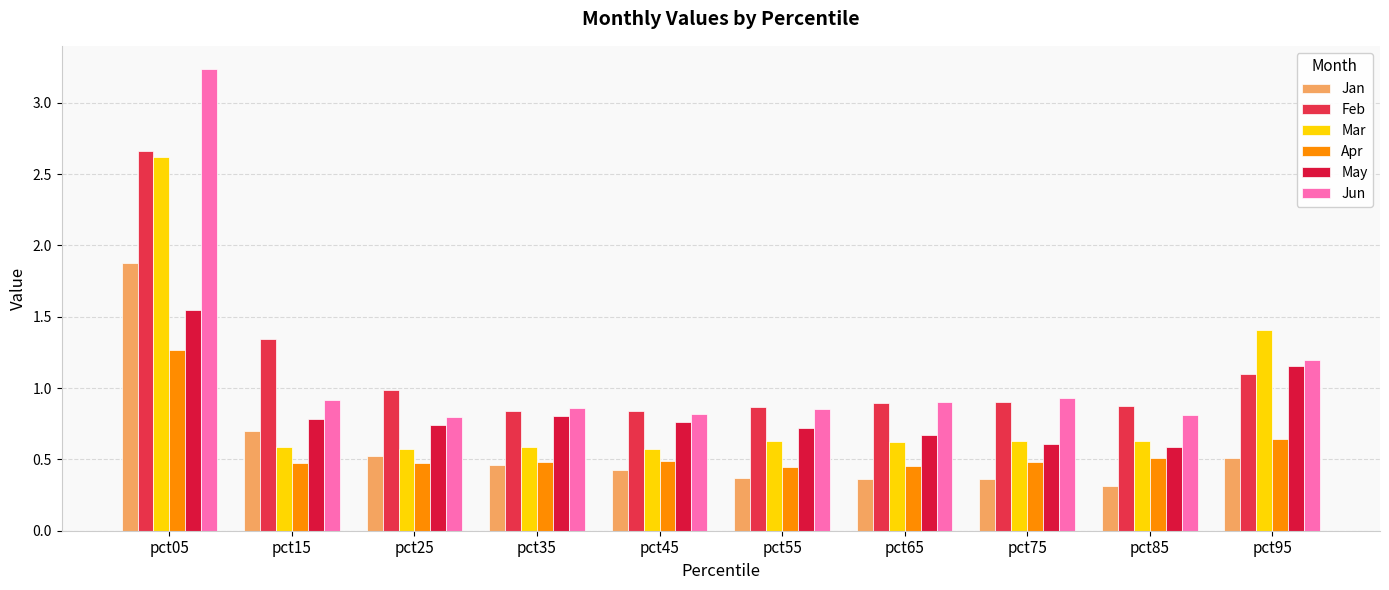

What is the highest value of the Feb series?

2.7